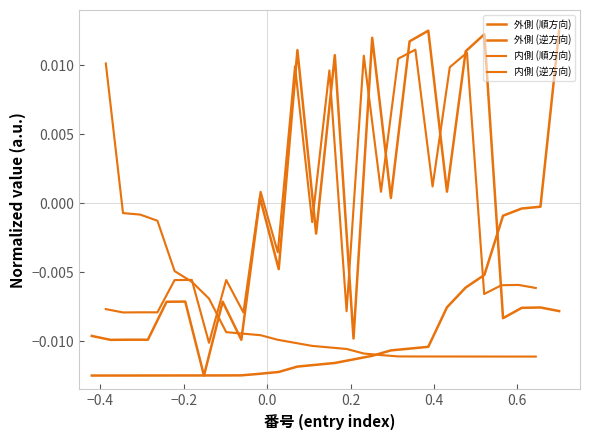

Between which two adjacent categories do 内側 (逆方向) and 外側 (順方向) first intersect?

0.4 and 0.6